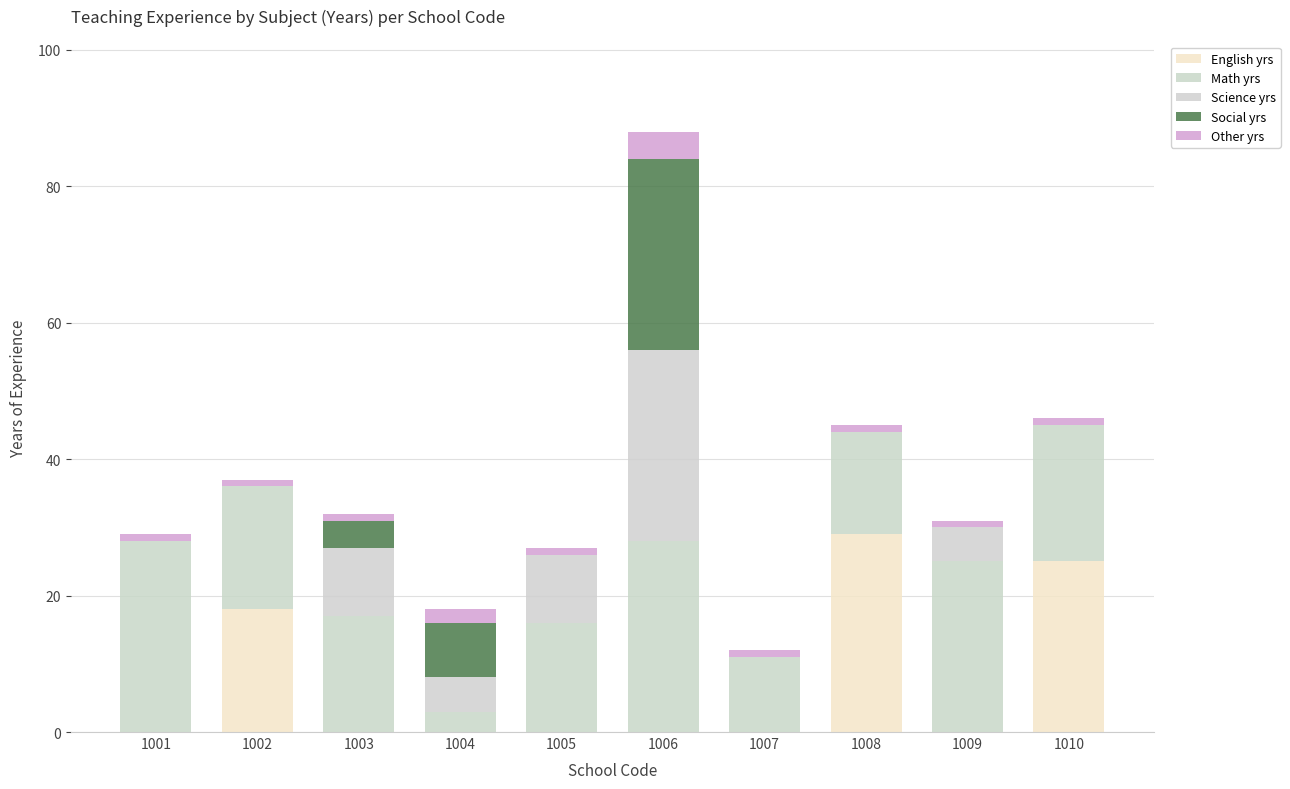

Does the chart contain stacked bars?

Yes